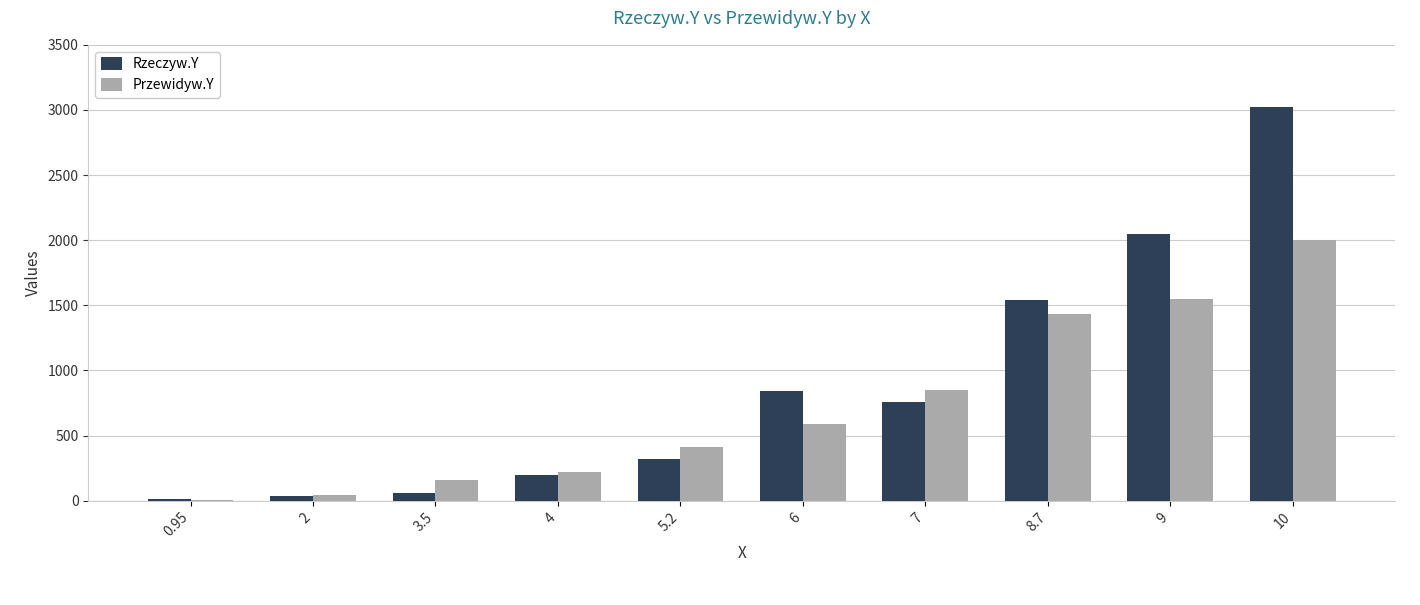

How many groups of bars are there?

10